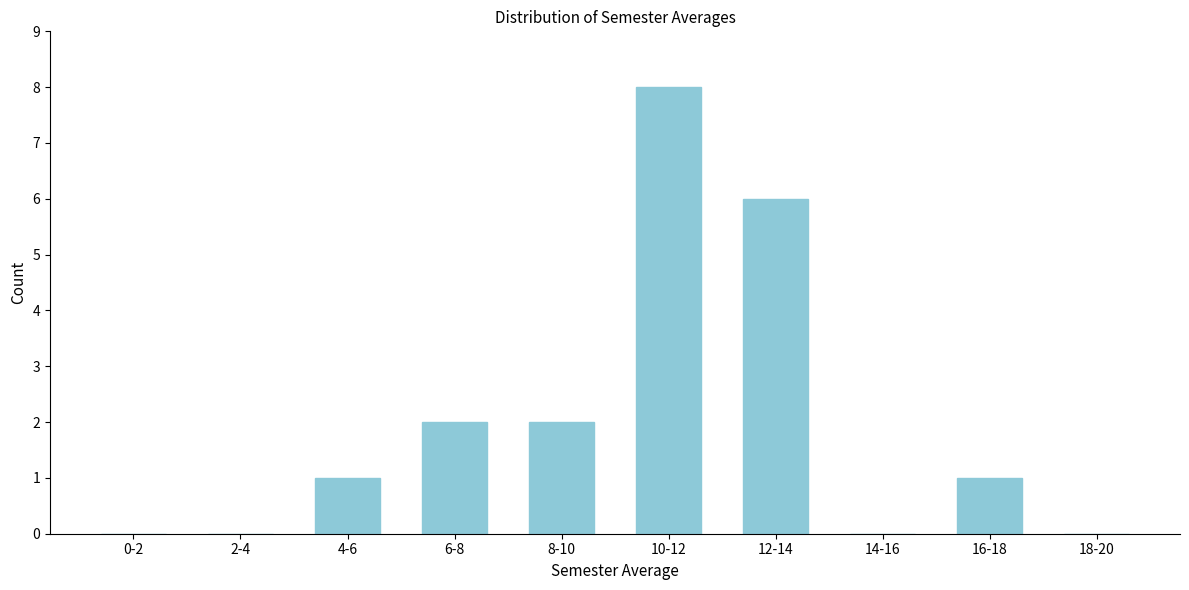

Reading left to right, what are all the values shown in this chart?

0-2=0	2-4=0	4-6=1	6-8=2	8-10=2	10-12=8	12-14=6	14-16=0	16-18=1	18-20=0